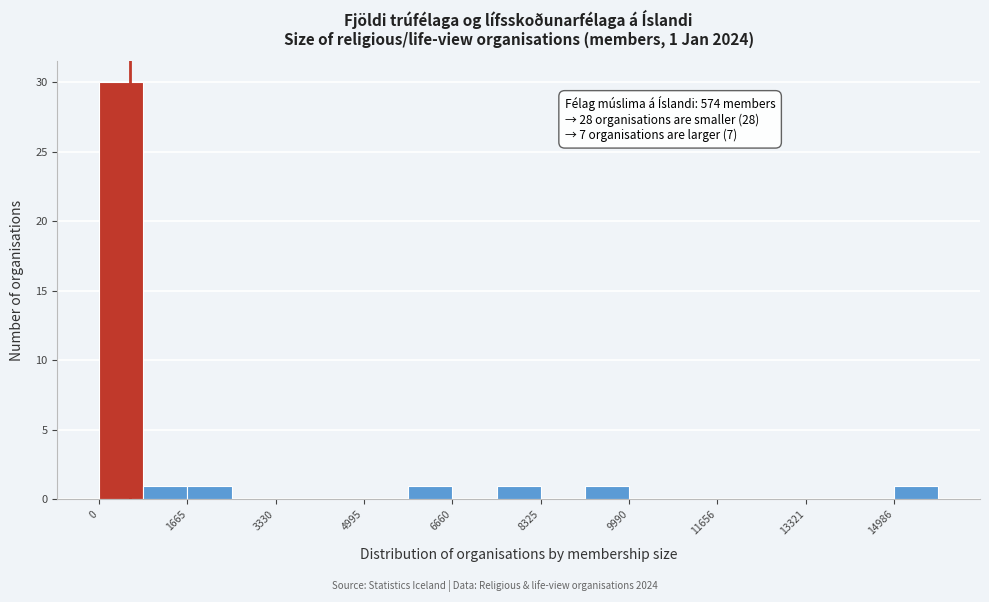

Which range on the x-axis has the tallest bar?

0 to 800